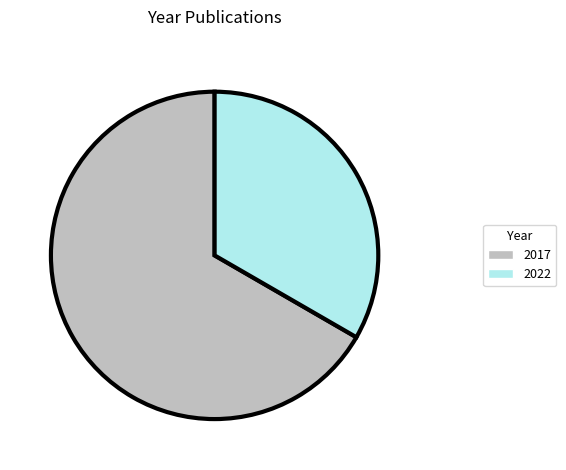

Do 2017 and 2022 together represent more than half of the pie?

Yes